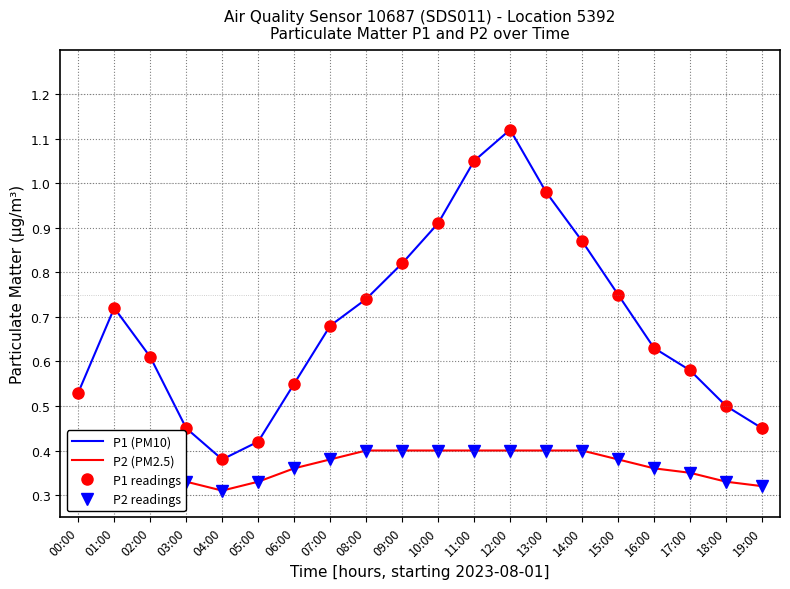

Is it true that P1 readings equals 0.5 at 18:00?

True